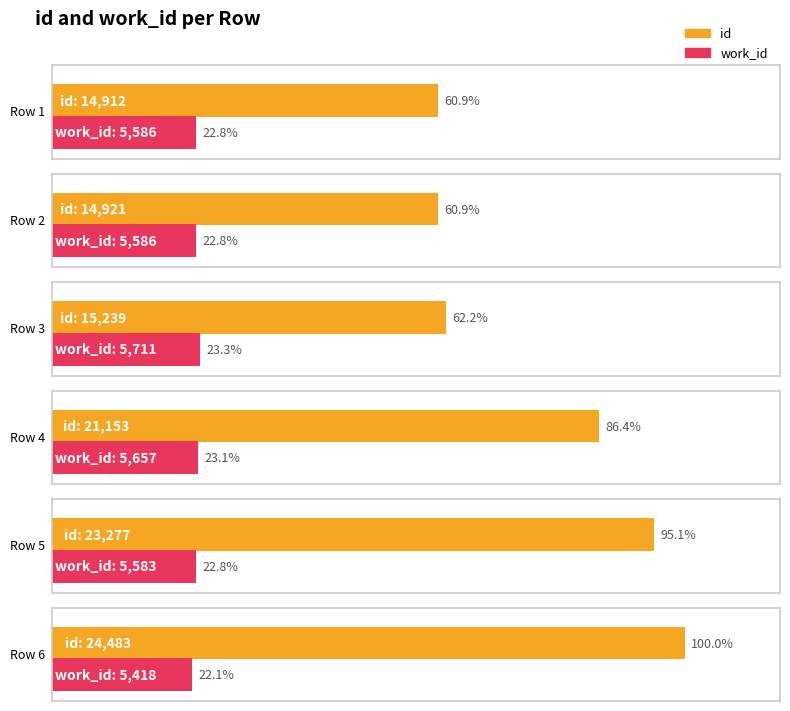

Reading left to right, transcribe all the data shown in this chart.

id: Chapter II. Phenomena and Laws of Memory=14912	Chapter III. Methods of Improving Memory=14921	In footnote to the line=15239	=21153	=23277	=24483
work_id: Chapter II. Phenomena and Laws of Memory=5586	Chapter III. Methods of Improving Memory=5586	In footnote to the line=5711	=5657	=5583	=5418